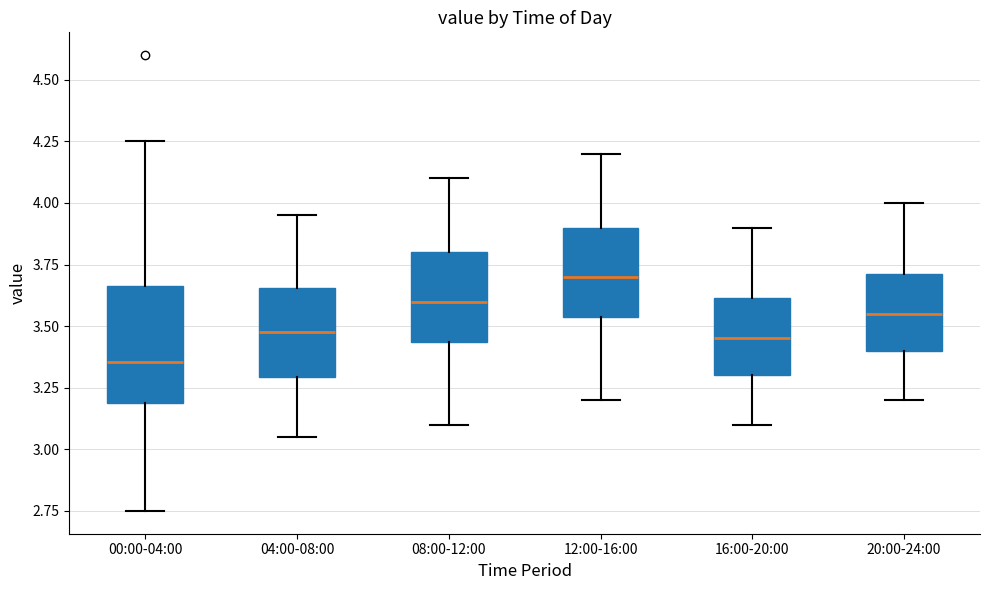

Reading left to right, transcribe this box plot: for each box, give where its median line is, the range the box spans, and where its two whiskers end, as read against the y-axis. The values are not printed on the chart, so give them approximately, as read against the axis.

00:00-04:00: median 3.35, box 3.20 to 3.65, whiskers 2.75 to 4.25
04:00-08:00: median 3.50, box 3.30 to 3.65, whiskers 3.05 to 3.95
08:00-12:00: median 3.60, box 3.45 to 3.80, whiskers 3.10 to 4.10
12:00-16:00: median 3.70, box 3.55 to 3.90, whiskers 3.20 to 4.20
16:00-20:00: median 3.45, box 3.30 to 3.60, whiskers 3.10 to 3.90
20:00-24:00: median 3.55, box 3.40 to 3.70, whiskers 3.20 to 4.00